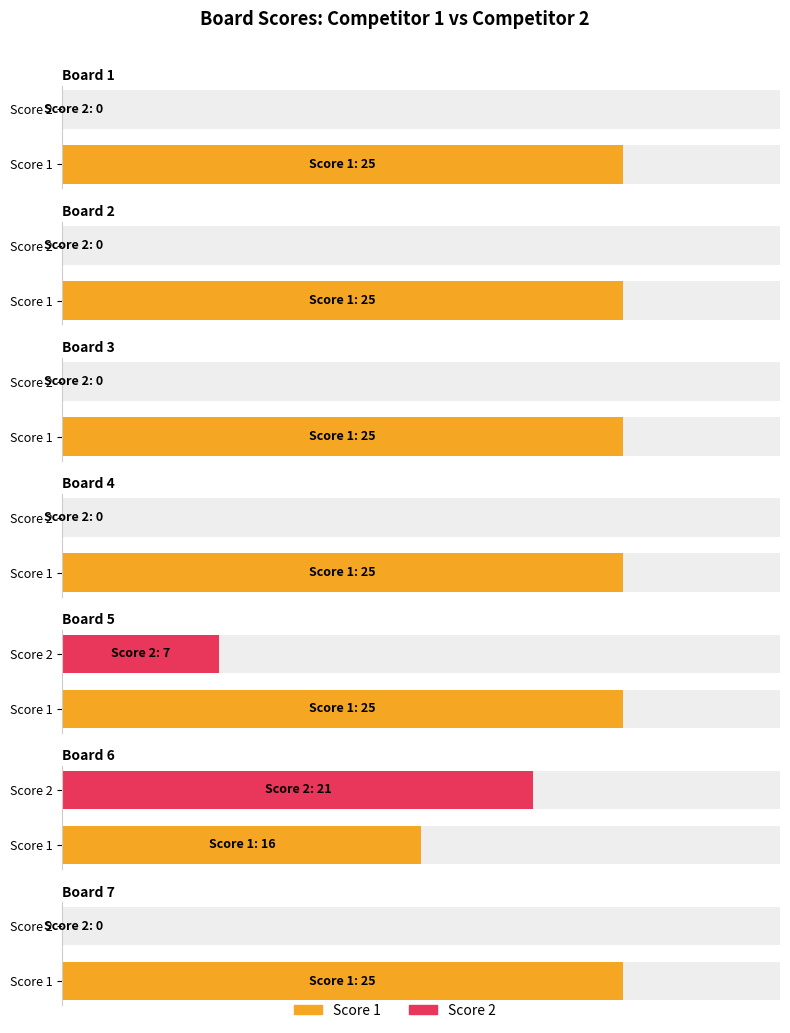

Reading left to right, extract all data points from this chart.

Score 1: Board 1=25	Board 2=25	Board 3=25	Board 4=25	Board 5=25	Board 6=16	Board 7=25
Score 2: Board 1=0	Board 2=0	Board 3=0	Board 4=0	Board 5=7	Board 6=21	Board 7=0